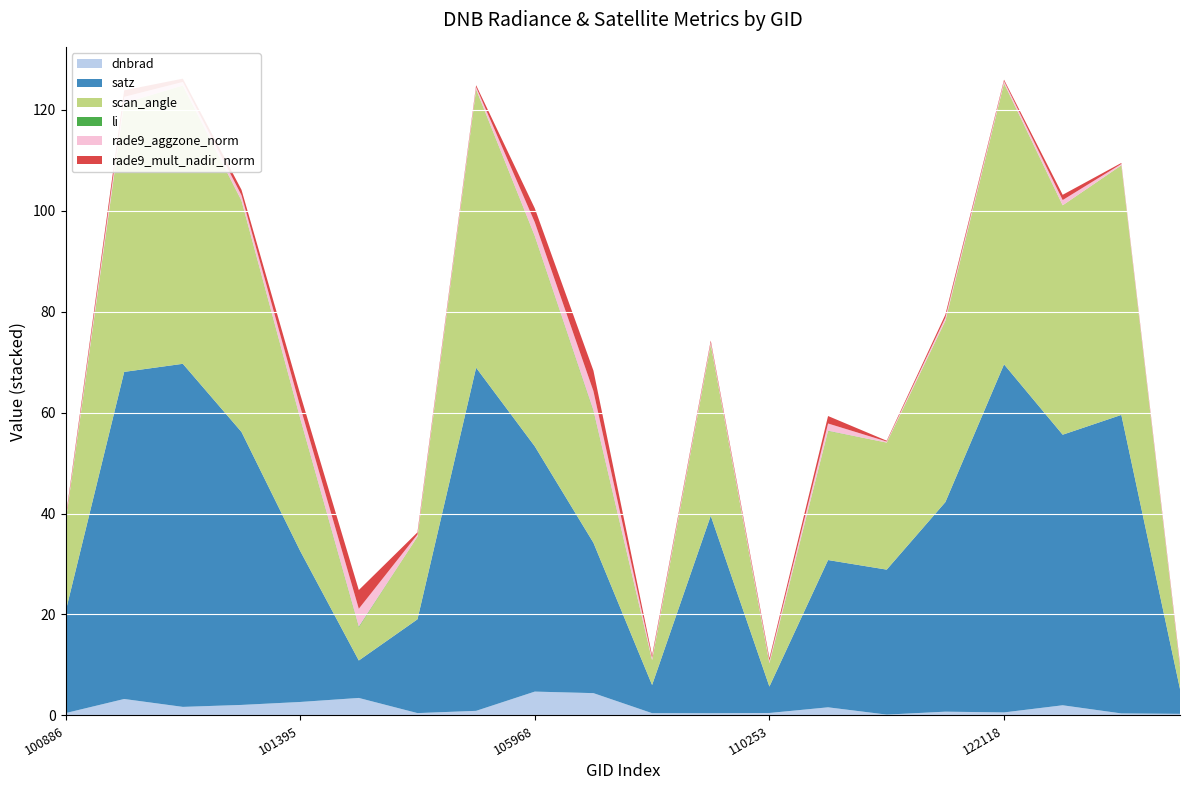

Reading left to right, what are all the values shown in this chart?

dnbrad: 100886=0.5	101138=3.3	101147=1.7	101270=2.1	101395=2.7	101518=3.5	102759=0.5	103127=0.9	105968=4.7	106518=4.4	107440=0.5	110078=0.4	110253=0.5	113141=1.6	115234=0.2	120905=0.8	122118=0.6	131365=2.0	132259=0.4	132620=0.3
satz: 100886=20.1	101138=64.8	101147=68.0	101270=54.1	101395=29.9	101518=7.4	102759=18.6	103127=68.0	105968=48.6	106518=29.8	107440=5.6	110078=39.1	110253=5.2	113141=29.2	115234=28.7	120905=41.5	122118=69.0	131365=53.6	132259=59.1	132620=4.9
scan_angle: 100886=17.7	101138=53.2	101147=55.1	101270=45.8	101395=26.2	101518=6.6	102759=16.4	103127=55.1	105968=41.6	106518=26.1	107440=4.9	110078=33.9	110253=4.6	113141=25.6	115234=25.2	120905=35.9	122118=55.7	131365=45.4	132259=49.4	132620=4.4
li: 100886=0.0	101138=0.0	101147=0.0	101270=0.0	101395=0.1	101518=0.2	102759=0.0	103127=0.0	105968=0.1	106518=0.1	107440=0.0	110078=0.0	110253=0.0	113141=0.1	115234=0.0	120905=0.0	122118=0.0	131365=0.0	132259=0.0	132620=0.0
rade9_aggzone_norm: 100886=0.4	101138=1.2	101147=0.7	101270=1.1	101395=2.3	101518=3.5	102759=0.4	103127=0.5	105968=2.7	106518=3.8	107440=0.5	110078=0.4	110253=0.5	113141=1.4	115234=0.2	120905=0.6	122118=0.4	131365=1.0	132259=0.3	132620=0.3
rade9_mult_nadir_norm: 100886=0.4	101138=1.3	101147=0.7	101270=1.1	101395=2.5	101518=3.7	102759=0.4	103127=0.4	105968=2.8	106518=4.1	107440=0.5	110078=0.4	110253=0.5	113141=1.5	115234=0.2	120905=0.6	122118=0.3	131365=1.0	132259=0.2	132620=0.3